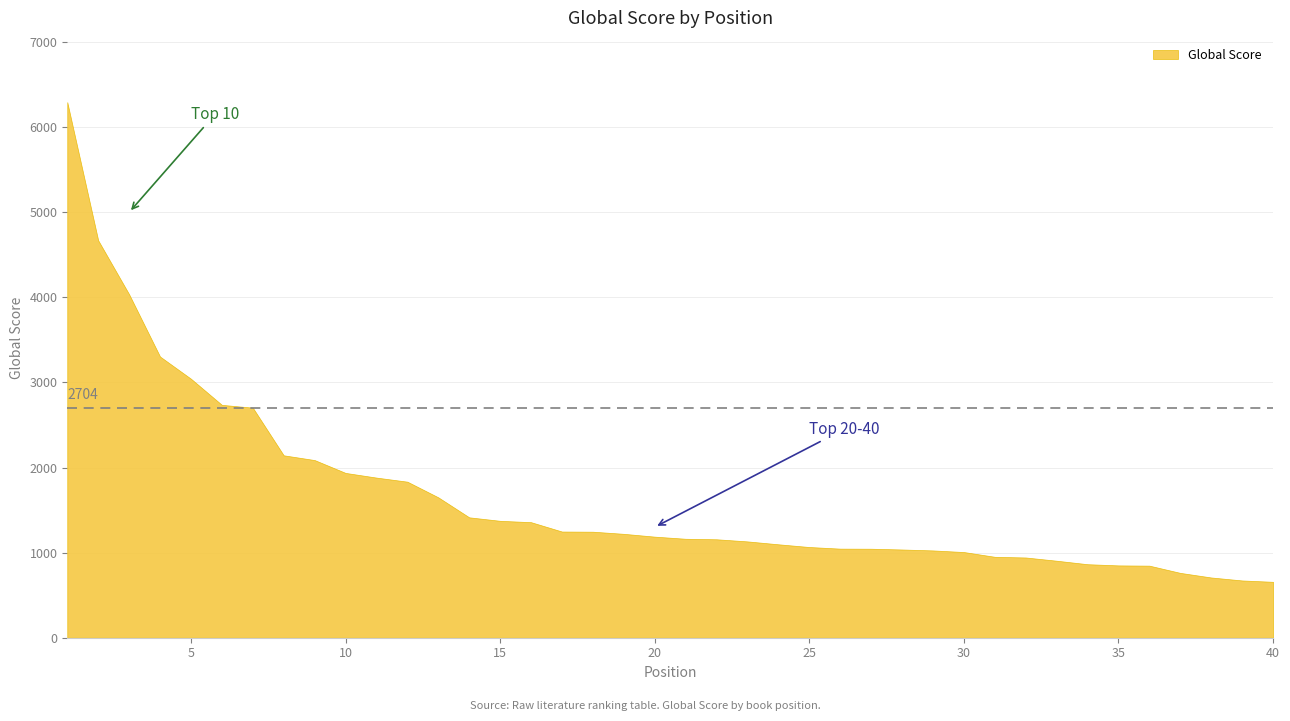

Reading right to left, what are all the values shown in this chart?

657	673	708	762	847	850	864	905	943	951	1007	1026	1037	1046	1047	1066	1098	1132	1157	1163	1188	1221	1246	1248	1358	1374	1415	1650	1834	1882	1937	2088	2144	2704	2737	3044	3305	4037	4671	6295